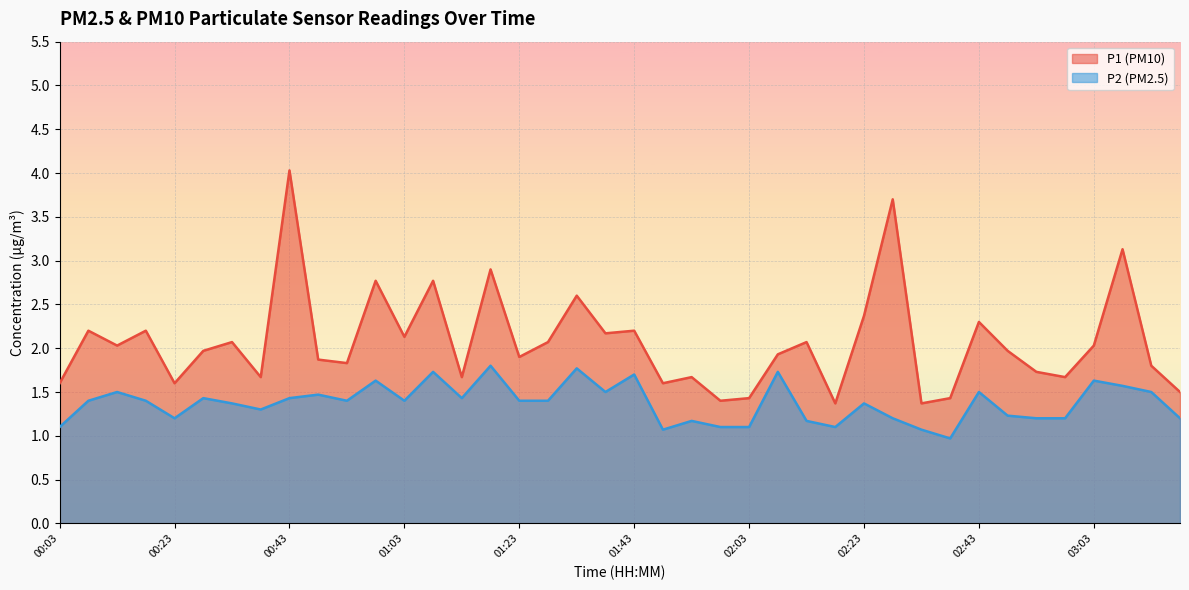

Reading right to left, transcribe all the data shown in this chart.

P1: 03:18=1.5	03:13=1.8	03:08=3.1	03:03=2.0	02:58=1.7	02:53=1.7	02:48=2.0	02:43=2.3	02:38=1.4	02:33=1.4	02:28=3.7	02:23=2.4	02:18=1.4	02:13=2.1	02:08=1.9	02:03=1.4	01:58=1.4	01:53=1.7	01:48=1.6	01:43=2.2	01:38=2.2	01:33=2.6	01:28=2.1	01:23=1.9	01:18=2.9	01:13=1.7	01:08=2.8	01:03=2.1	00:58=2.8	00:53=1.8	00:48=1.9	00:43=4.0	00:38=1.7	00:33=2.1	00:28=2.0	00:23=1.6	00:18=2.2	00:13=2.0	00:08=2.2	00:03=1.6
P2: 03:18=1.2	03:13=1.5	03:08=1.6	03:03=1.6	02:58=1.2	02:53=1.2	02:48=1.2	02:43=1.5	02:38=1.0	02:33=1.1	02:28=1.2	02:23=1.4	02:18=1.1	02:13=1.2	02:08=1.7	02:03=1.1	01:58=1.1	01:53=1.2	01:48=1.1	01:43=1.7	01:38=1.5	01:33=1.8	01:28=1.4	01:23=1.4	01:18=1.8	01:13=1.4	01:08=1.7	01:03=1.4	00:58=1.6	00:53=1.4	00:48=1.5	00:43=1.4	00:38=1.3	00:33=1.4	00:28=1.4	00:23=1.2	00:18=1.4	00:13=1.5	00:08=1.4	00:03=1.1